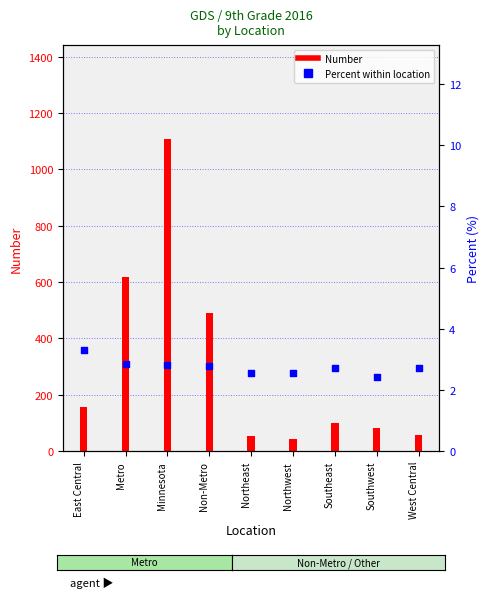

What is the total value across all series at Non-Metro?

493.8